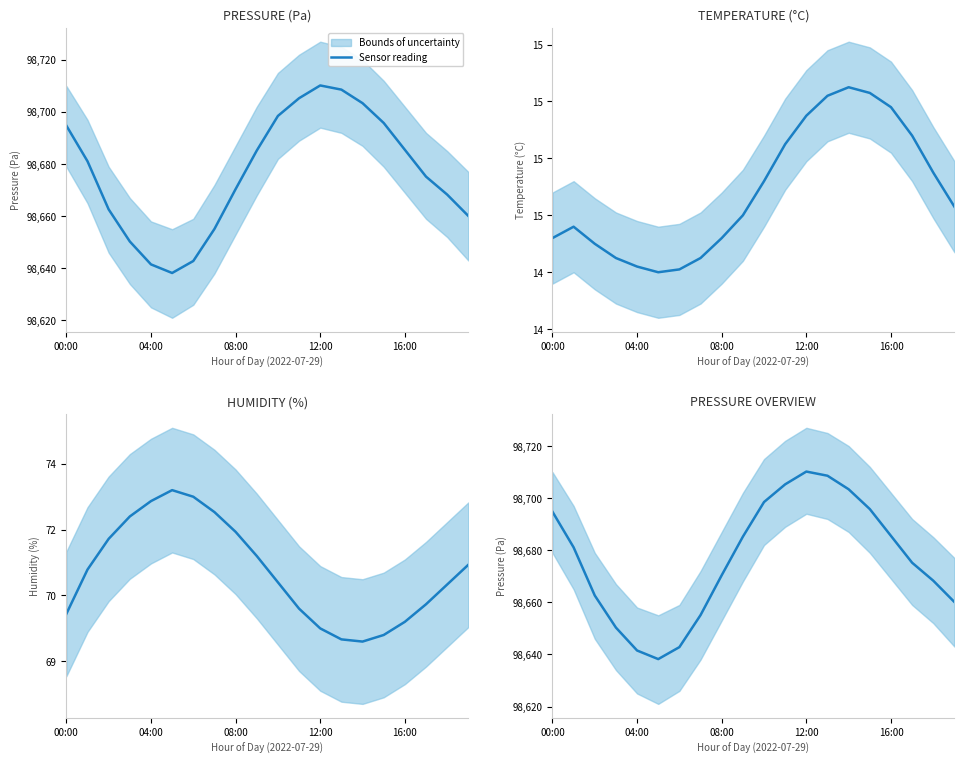

What is the value of the 12th point from the left?

98705.3